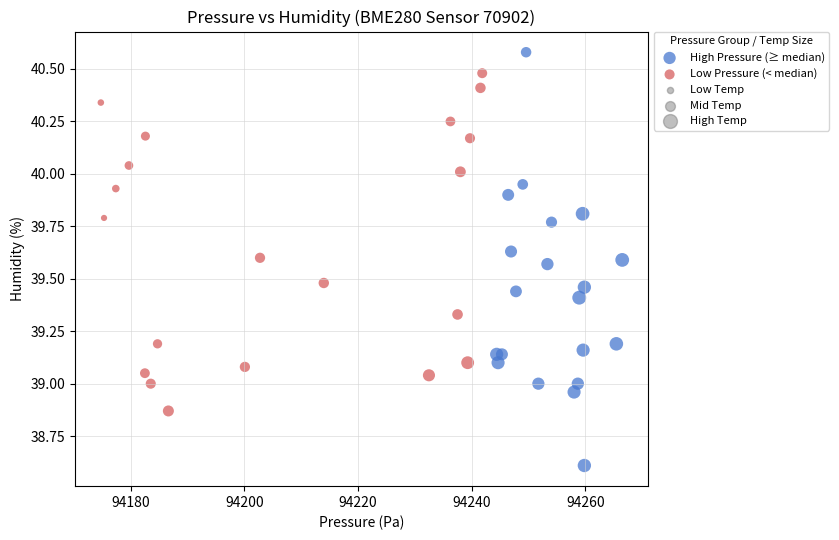

Which series reaches the maximum Y coordinate?

High Pressure (≥ median)